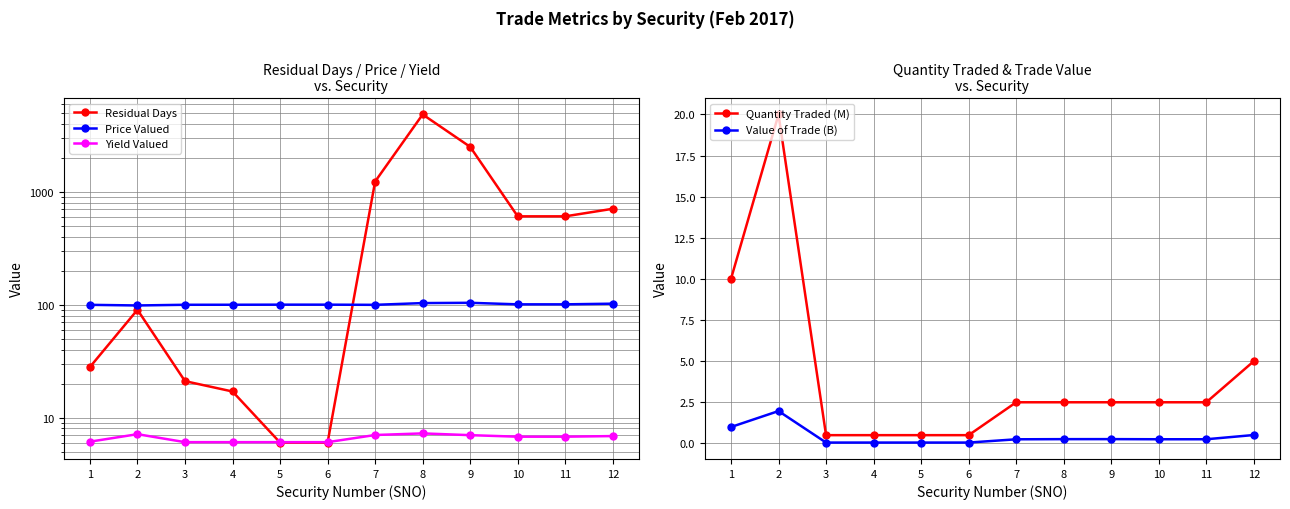

Reading left to right, what are all the values shown in this chart?

Residual Days: 1=28.0	2=90.0	3=21.0	4=17.0	5=6.0	6=6.0	7=1231.0	8=4832.0	9=2495.0	10=605.0	11=605.0	12=706.0
Price Valued: 1=99.5	2=98.3	3=99.7	4=99.7	5=99.9	6=99.9	7=99.5	8=103.2	9=103.8	10=100.5	11=100.5	12=101.9
Yield Valued: 1=6.1	2=7.1	3=6.0	4=6.0	5=6.0	6=6.0	7=7.0	8=7.2	9=7.0	10=6.8	11=6.8	12=6.8
Quantity Traded (M): 1=10.0	2=20.0	3=0.5	4=0.5	5=0.5	6=0.5	7=2.5	8=2.5	9=2.5	10=2.5	11=2.5	12=5.0
Value of Trade (B): 1=1.0	2=2.0	3=0.0	4=0.0	5=0.0	6=0.0	7=0.2	8=0.3	9=0.3	10=0.3	11=0.3	12=0.5